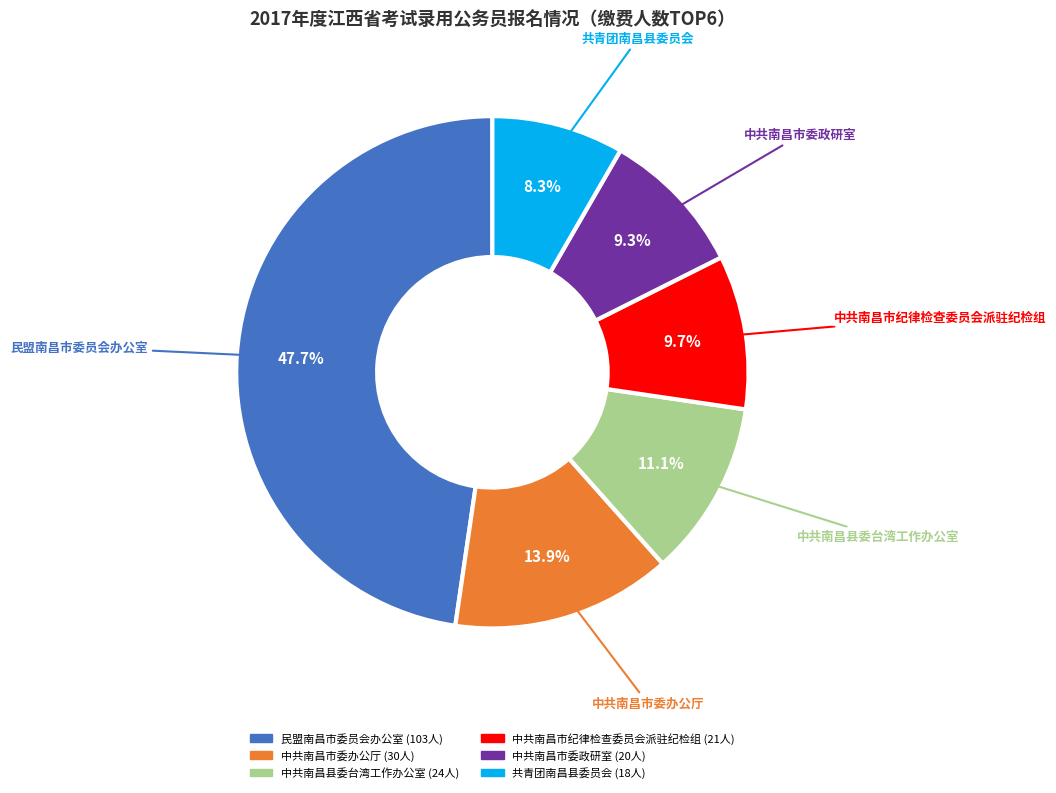

To the nearest percent, what portion does 中共南昌县委台湾工作办公室 represent?

11%